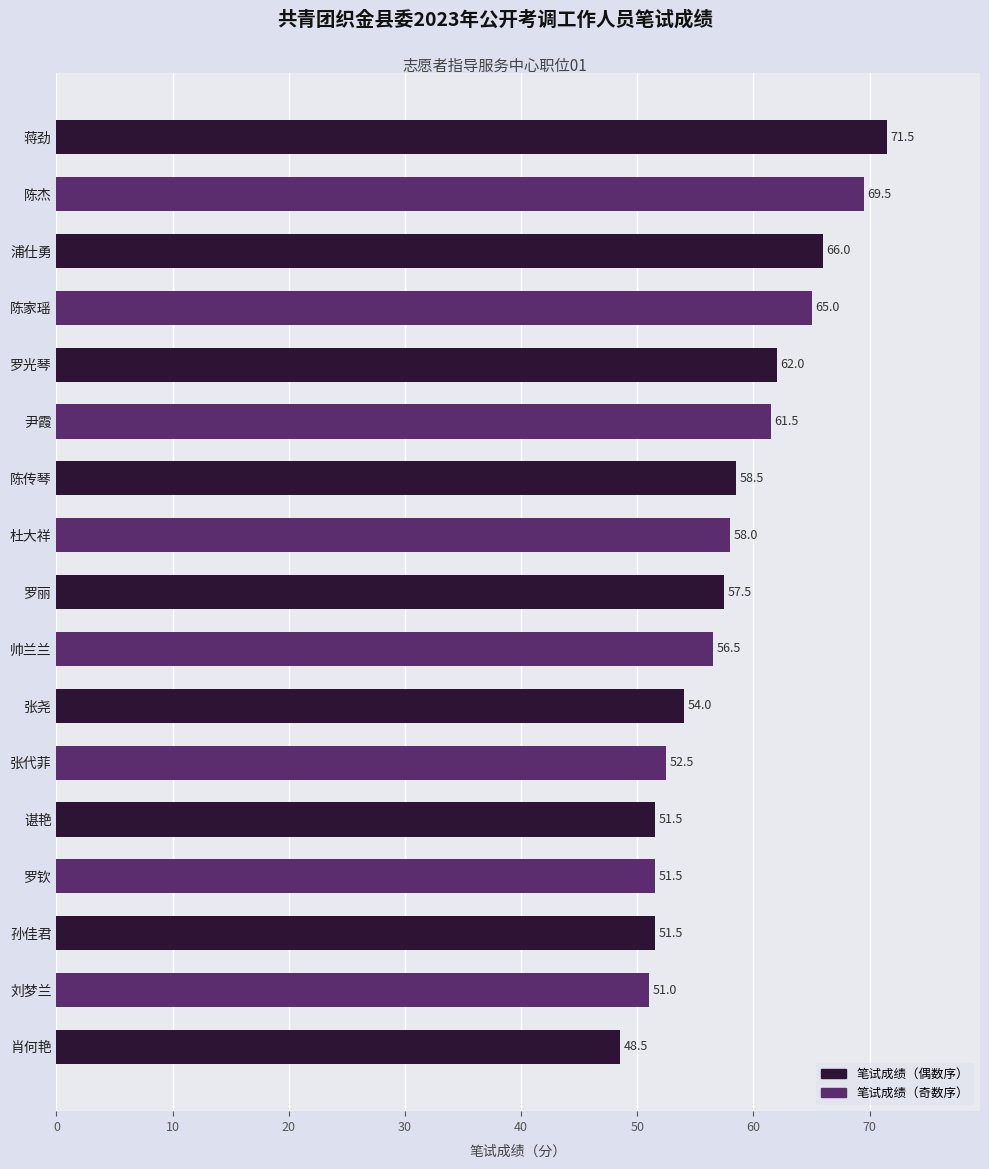

What position from the top is 尹霞?

6